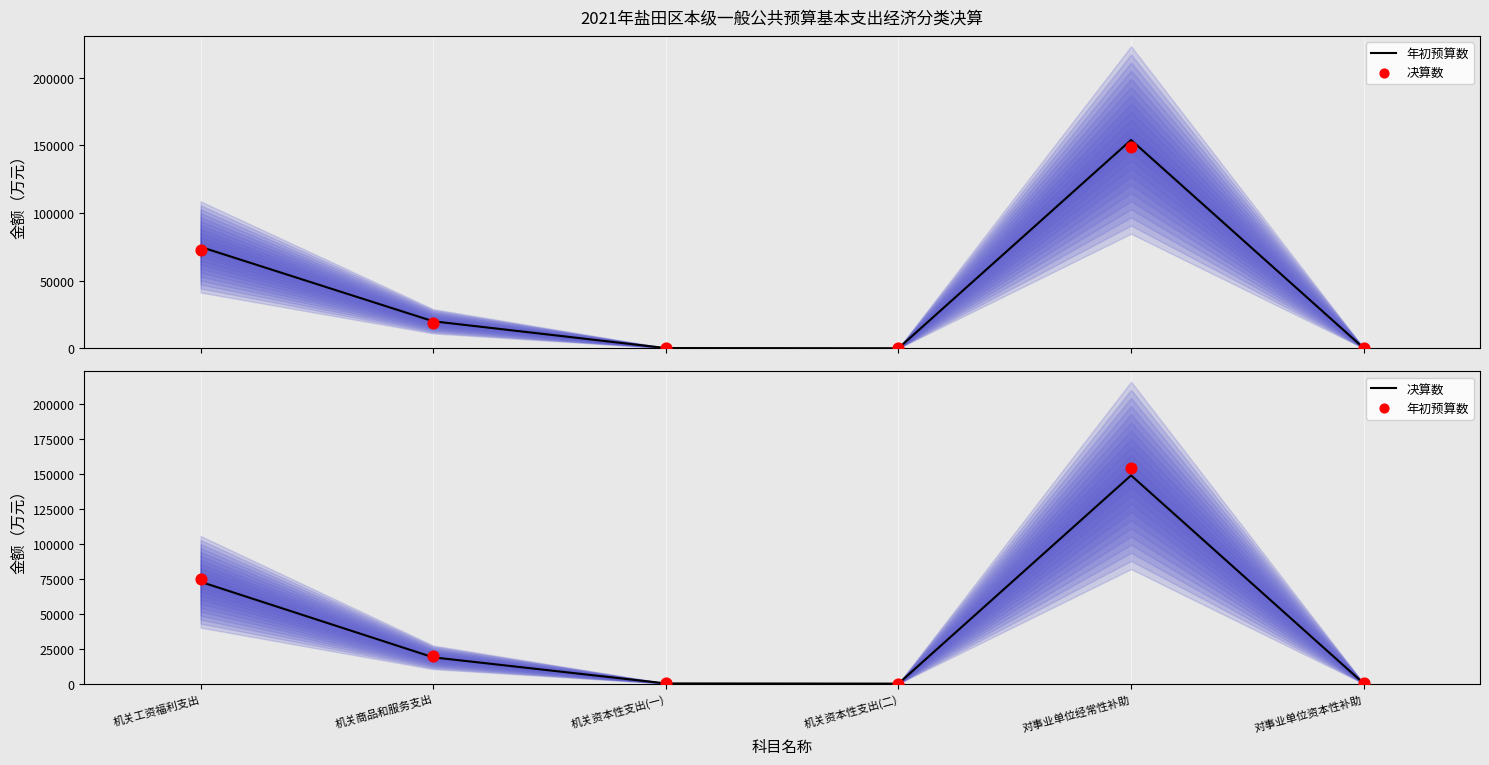

Which series has the largest Y range (max minus min)?

年初预算数